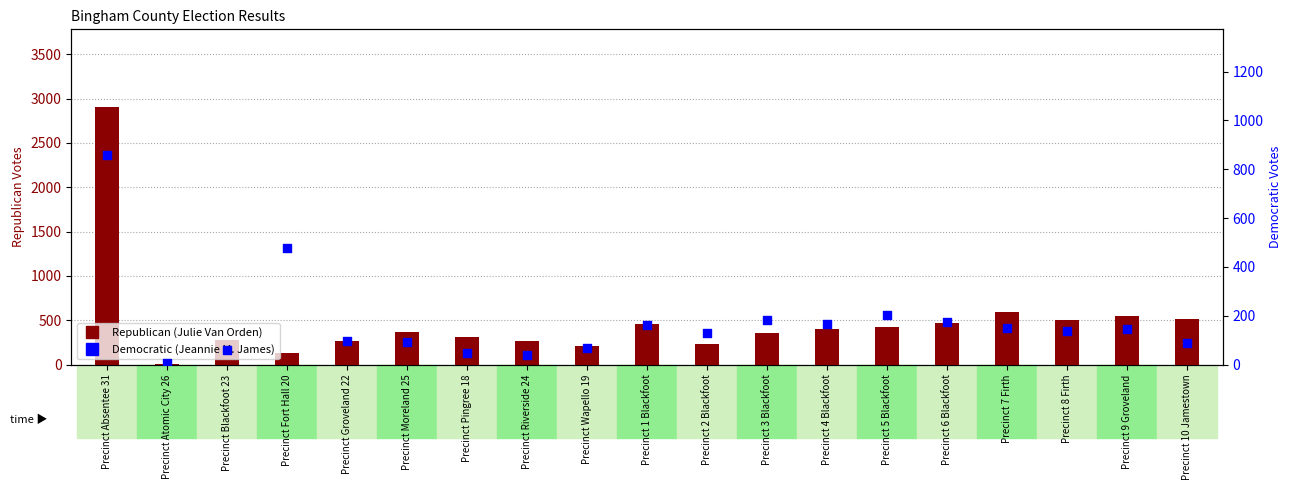

What is the total value across all series at Precinct 4 Blackfoot?

561